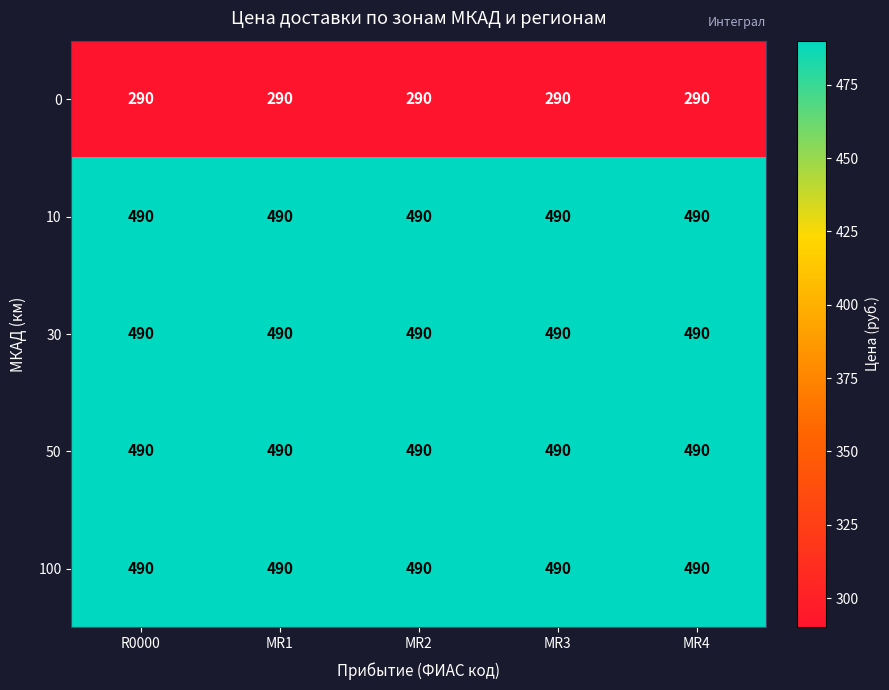

What is the sum of all 50 values?

2450